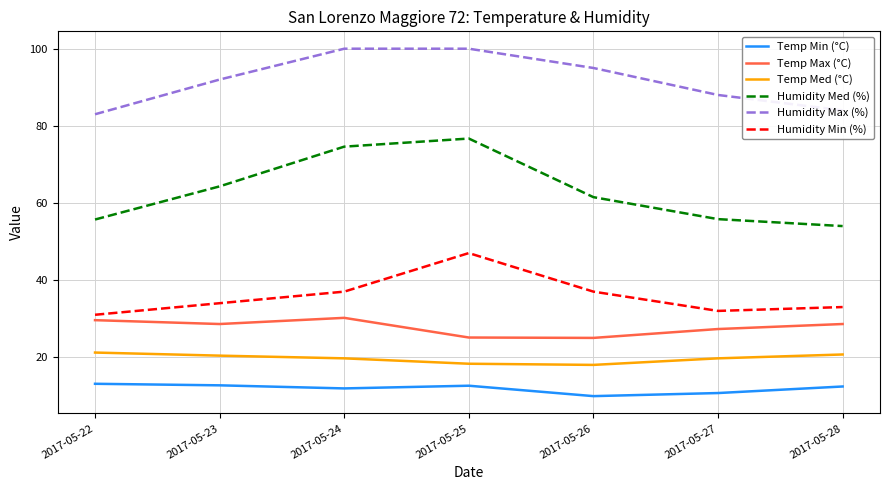

True or false: Humidity Med (%) and Temp Min (°C) intersect in this chart.

False